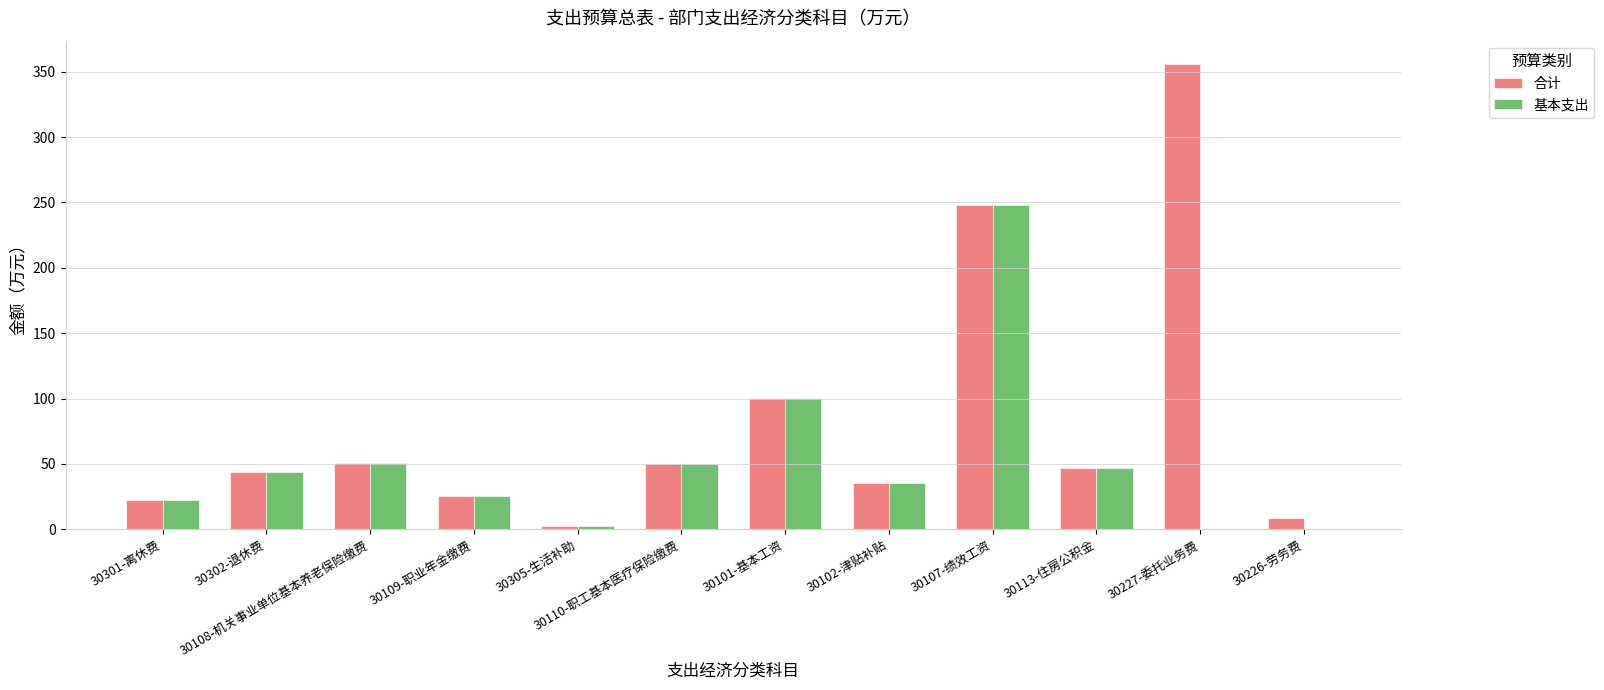

Are the bars horizontal?

No